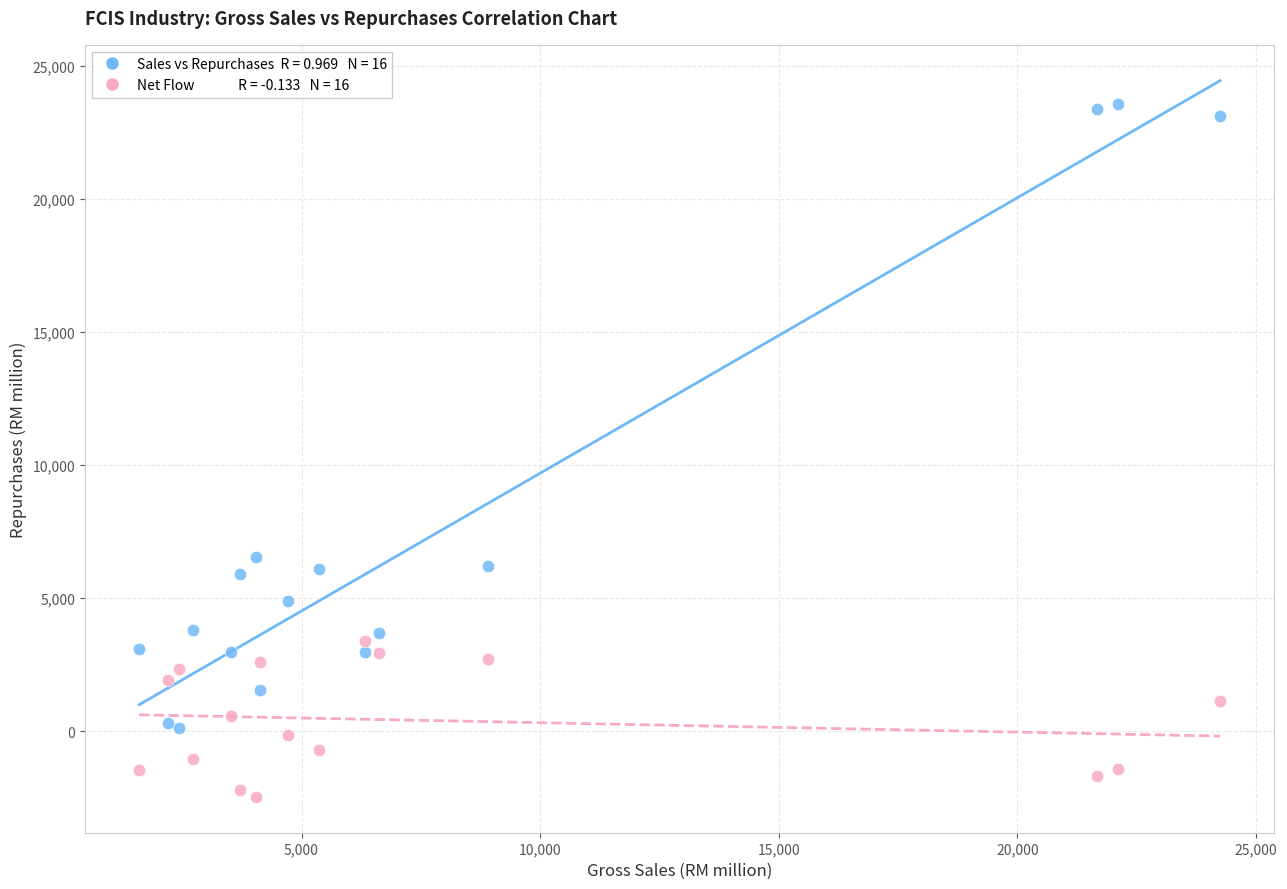

Across all series, what Y value is closest to 10542?

6521.2